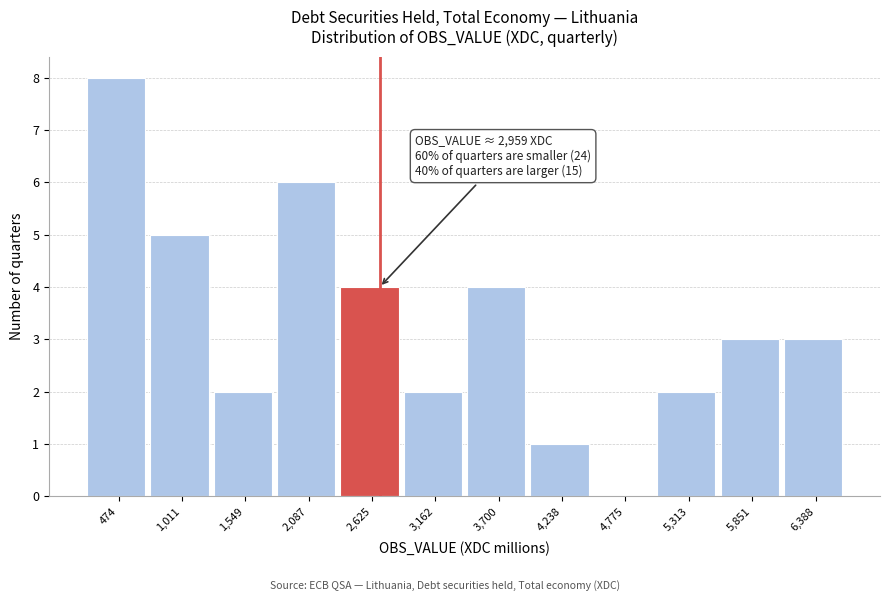

Reading left to right, transcribe all the data shown in this chart.

474=8	1,011=5	1,549=2	2,087=6	2,625=4	3,162=2	3,700=4	4,238=1	4,775=0	5,313=2	5,851=3	6,388=3